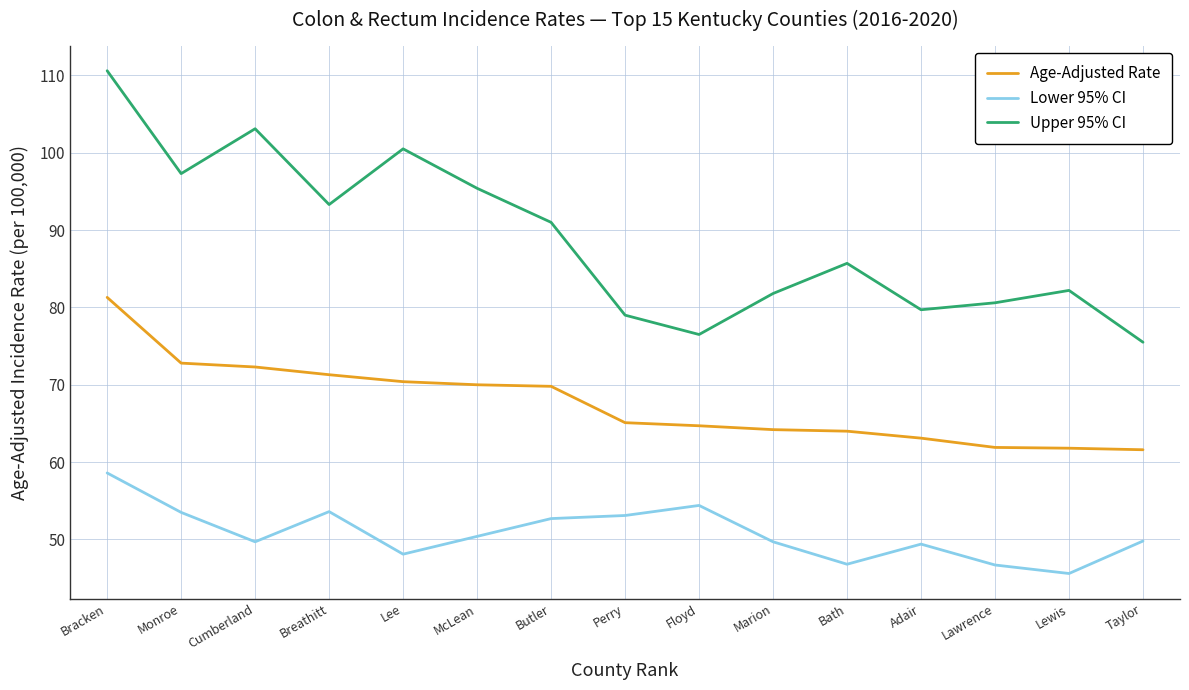

The value of Lower 95% CI at Adair is 49.4. True or false?

True